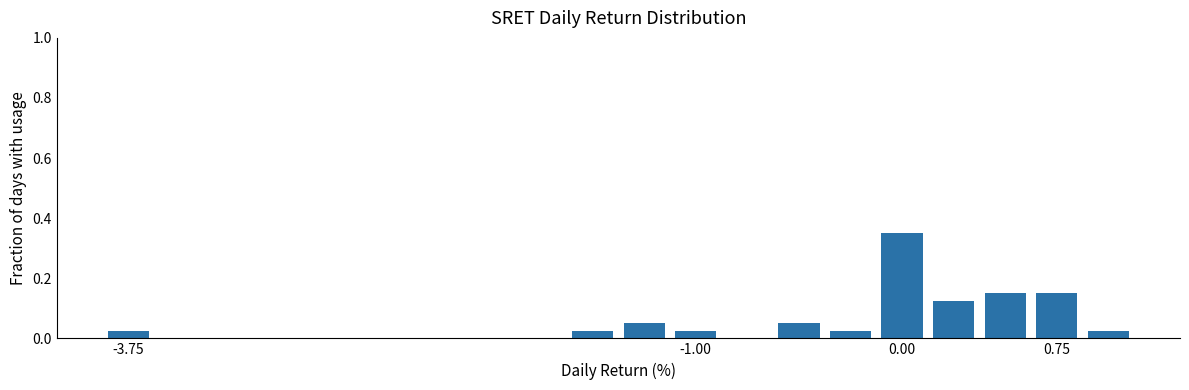

How many bars are there in total?

11